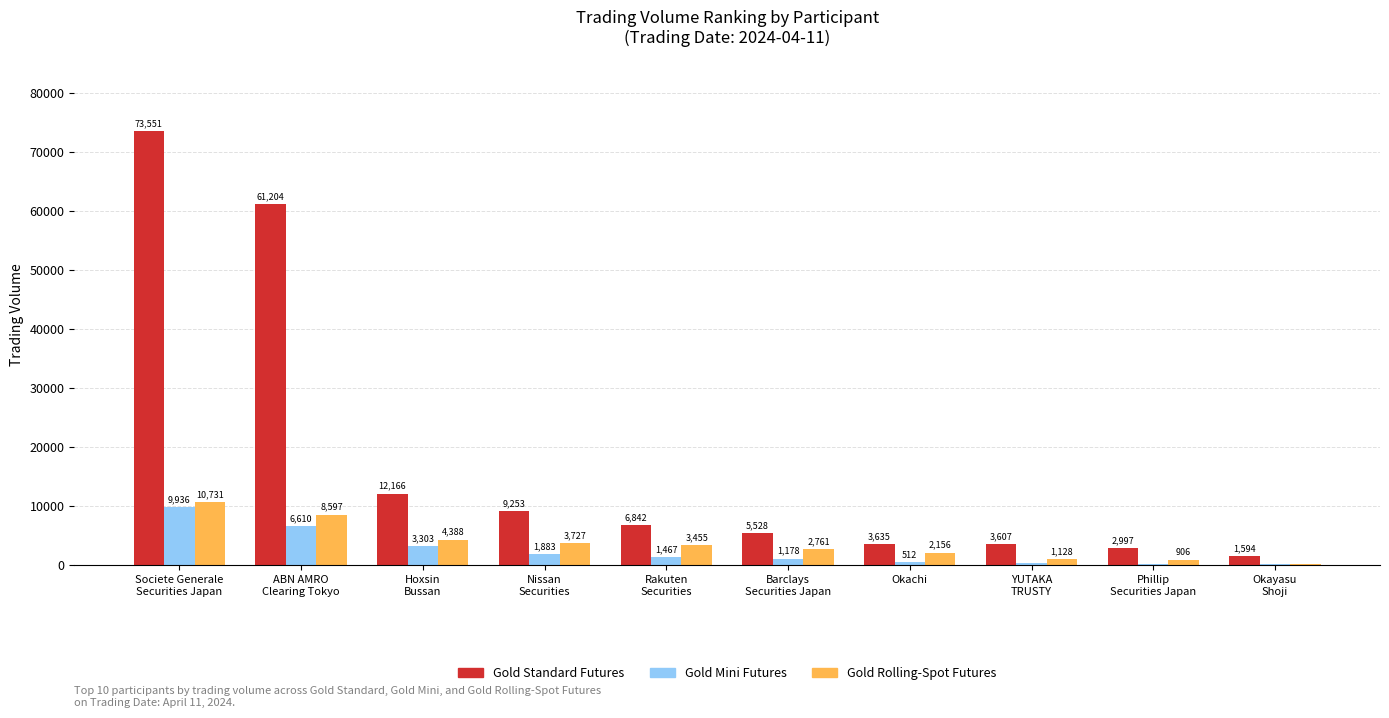

What is the maximum value for Gold Standard Futures?

73551